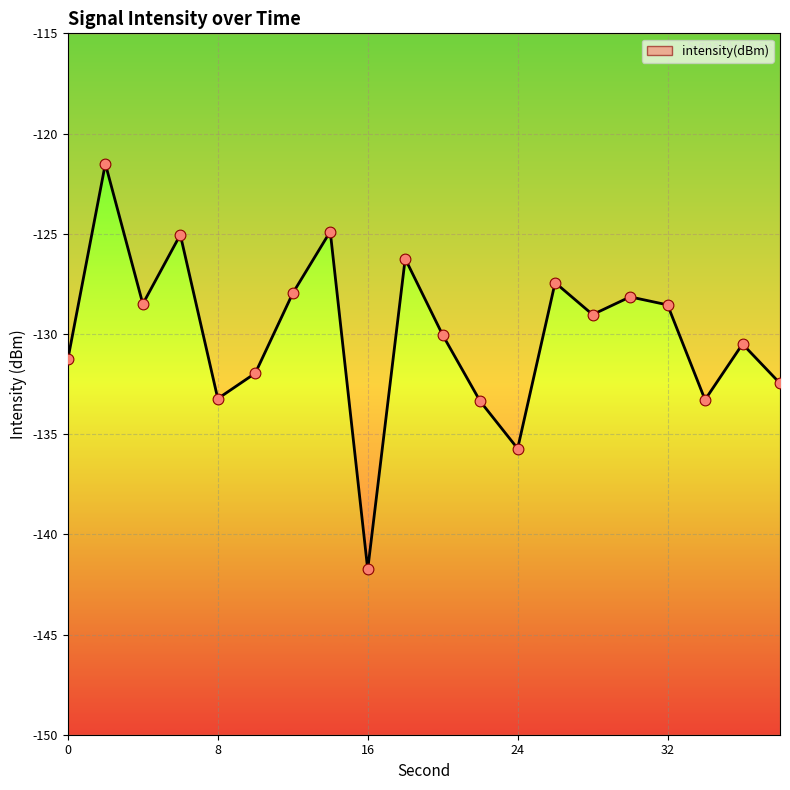

Which has a higher value, 2 or 6?

2